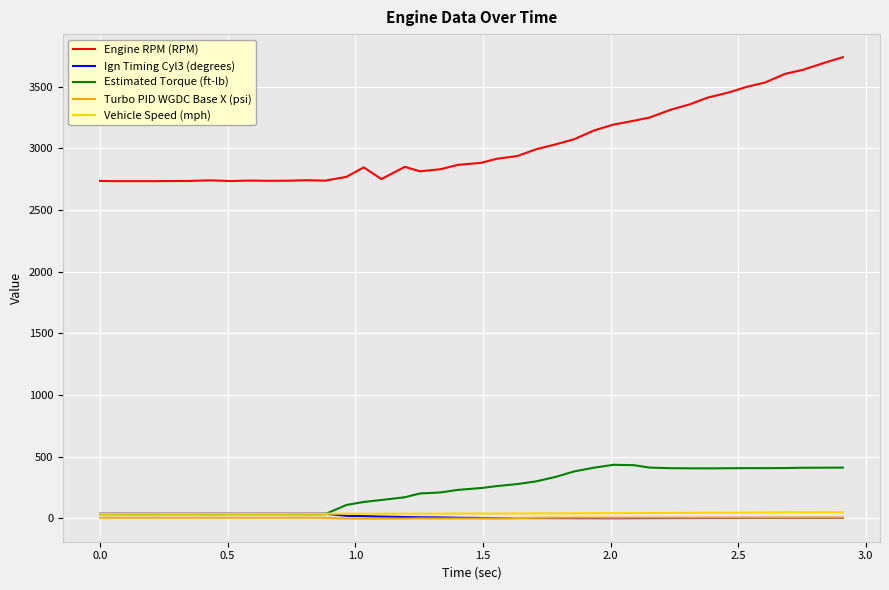

What is the maximum value for Engine RPM (RPM)?

3738.0